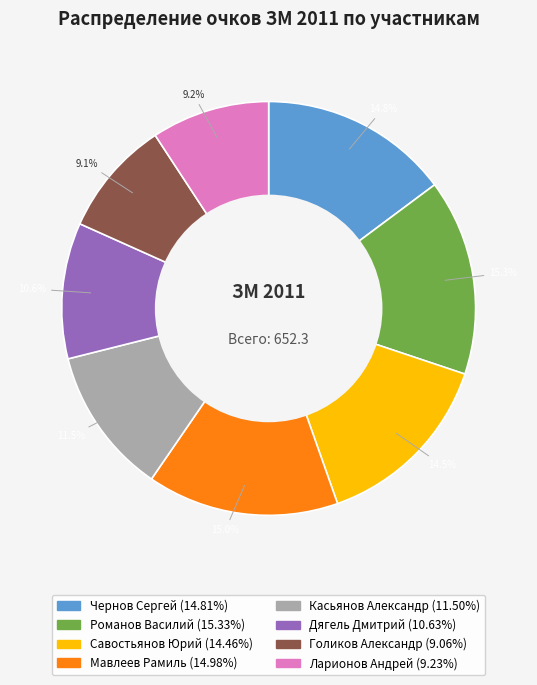

Which has a higher value, Касьянов Александр or Дягель Дмитрий?

Касьянов Александр